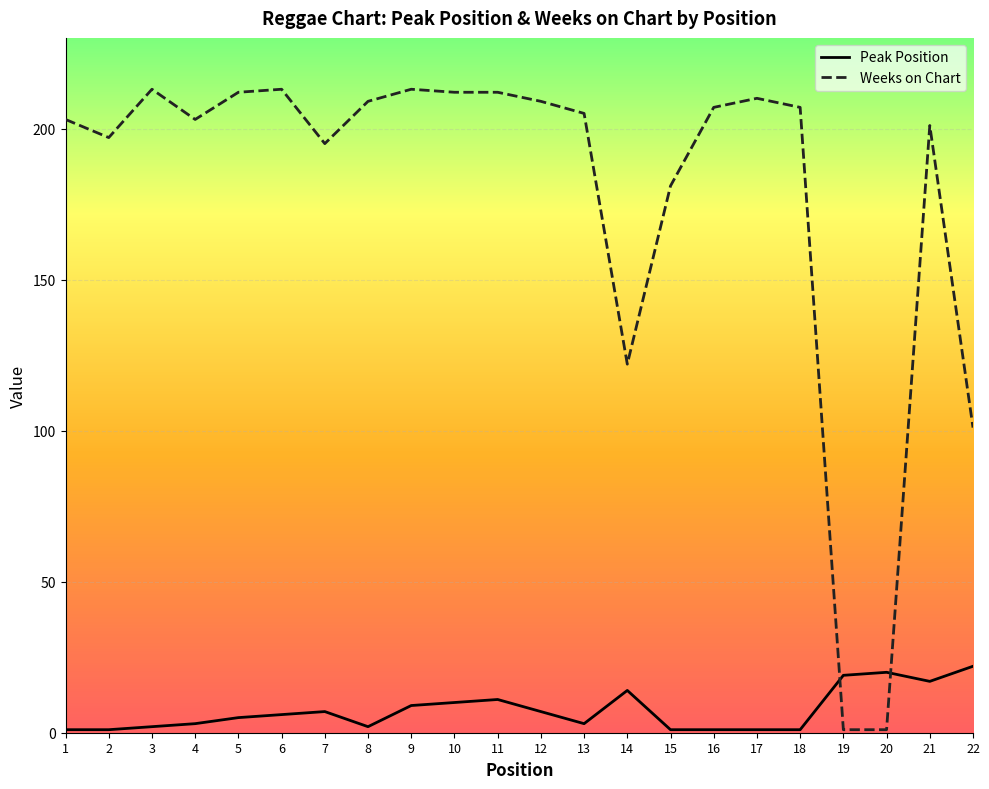

At how many categories does at least one series exceed 11?

22